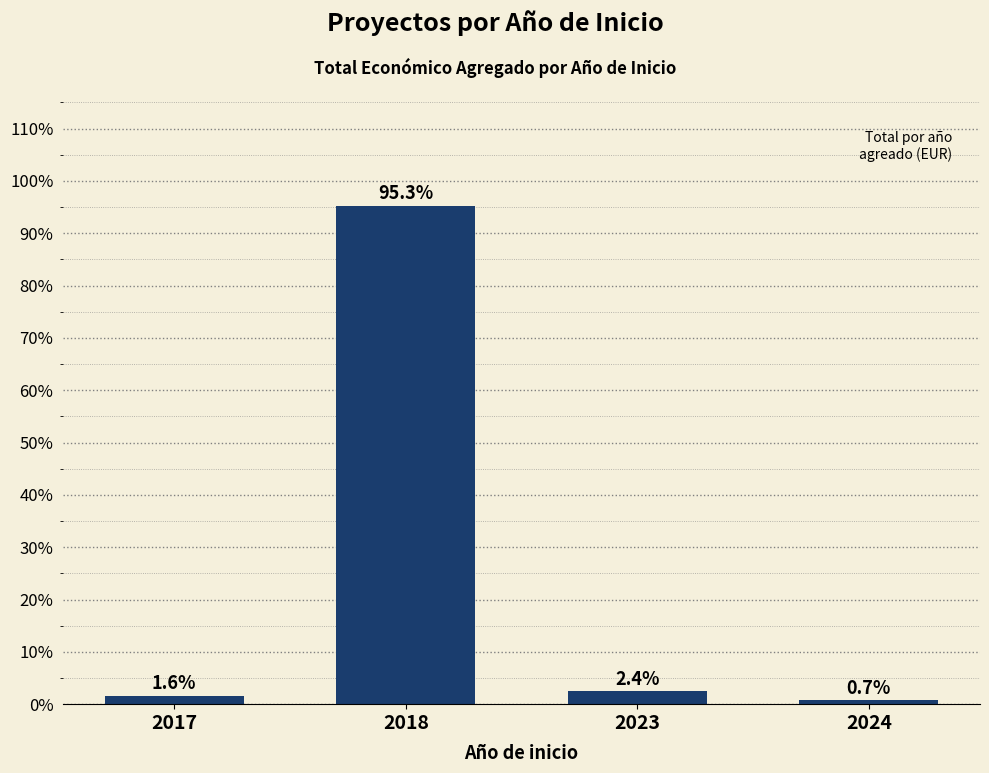

Rank the categories by value from highest to lowest.

2018, 2023, 2017, 2024